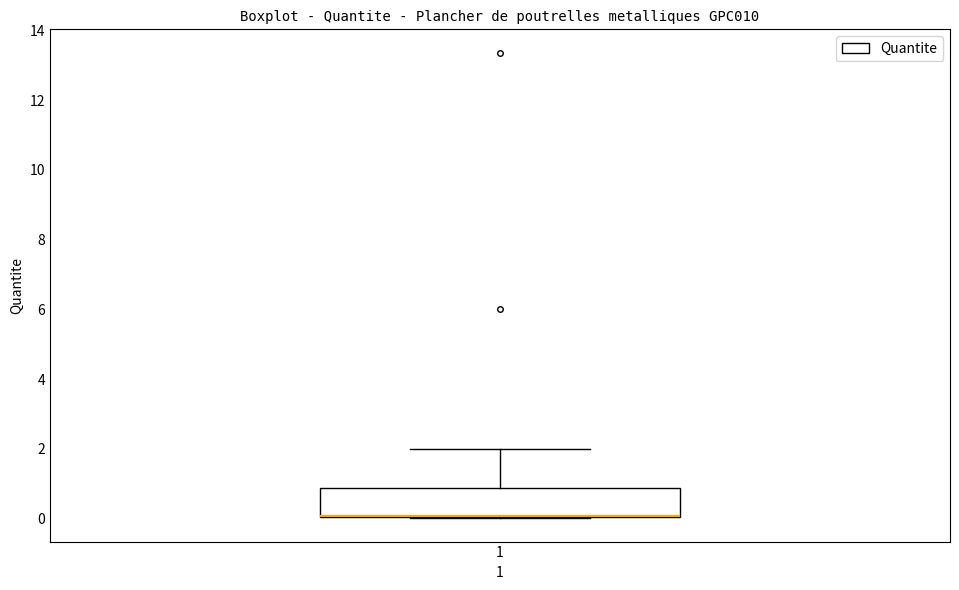

Transcribe this box plot: give where the median line is, the range the box spans, and where the two whiskers end, as read against the y-axis. The values are not printed on the chart, so give them approximately, as read against the axis.

median 0.0 (drawn on the box's lower edge), box 0.0 to 0.8, whiskers 0.0 to 2.0